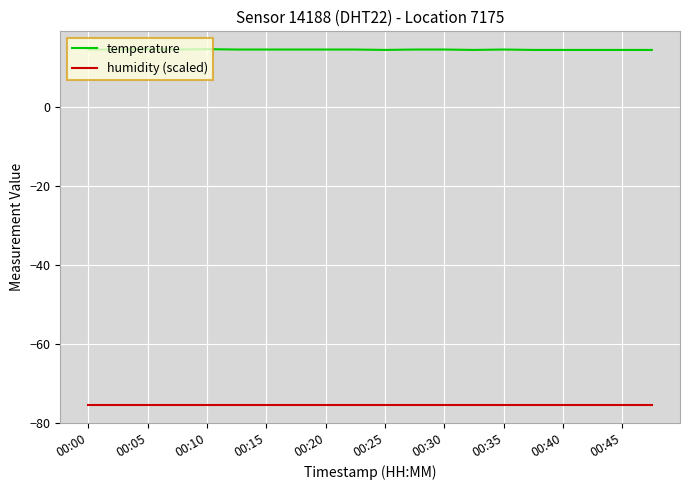

Which series has the largest total across all categories?

temperature